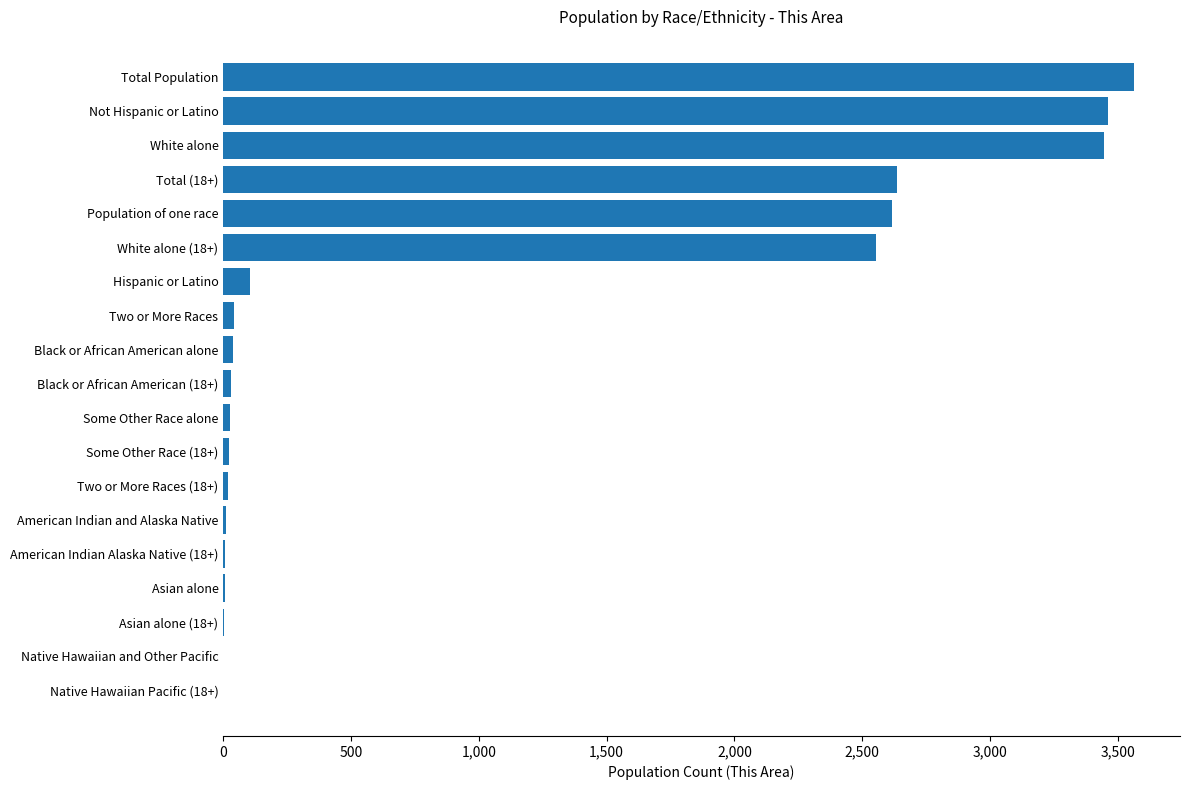

The chart shows a value of 3444 at White alone. True or false?

True